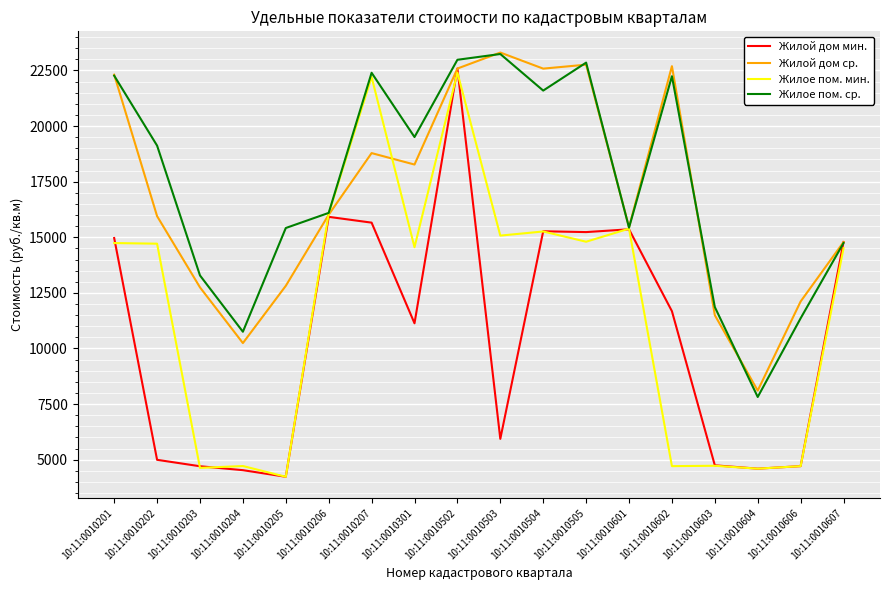

Which series has the largest range (max minus min)?

Жилой дом мин.